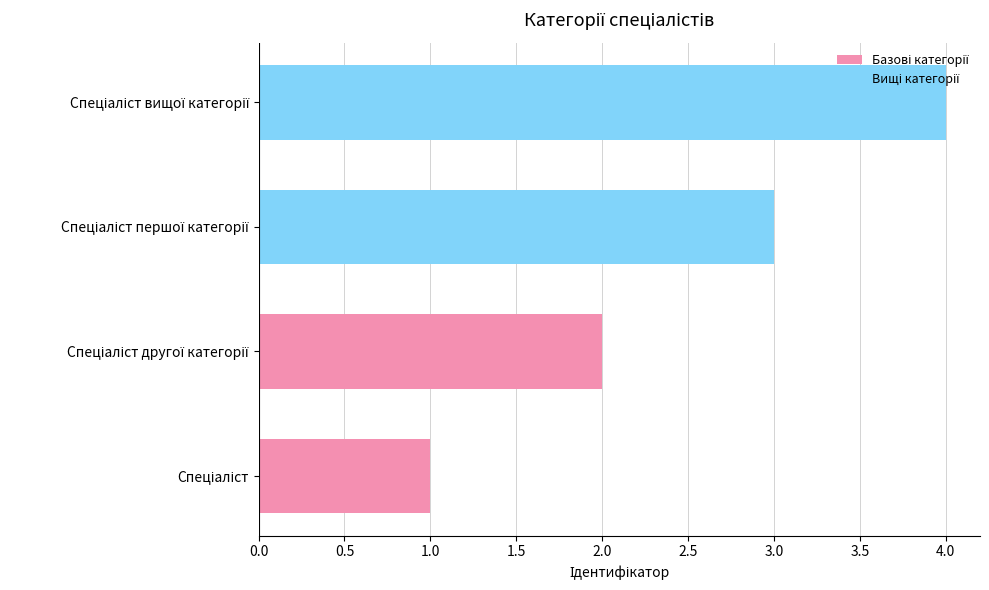

What is the ratio of the value at Спеціаліст вищої категорії to the value at Спеціаліст другої категорії?

2.0